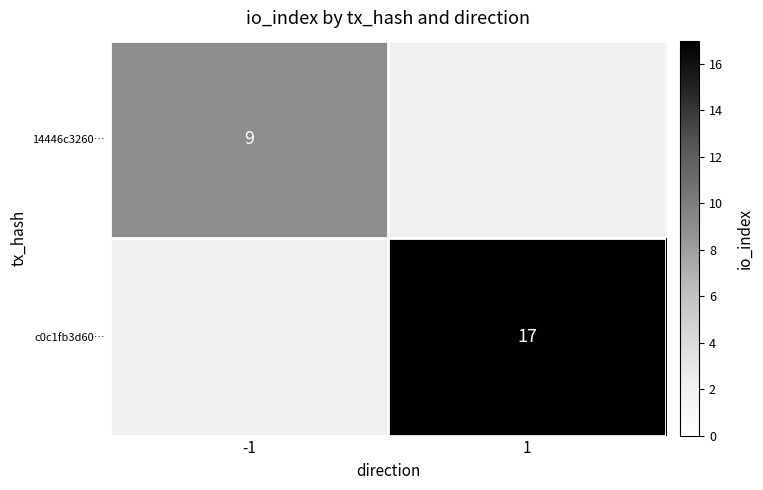

Is it true that 14446c3260… equals 14 at -1?

False